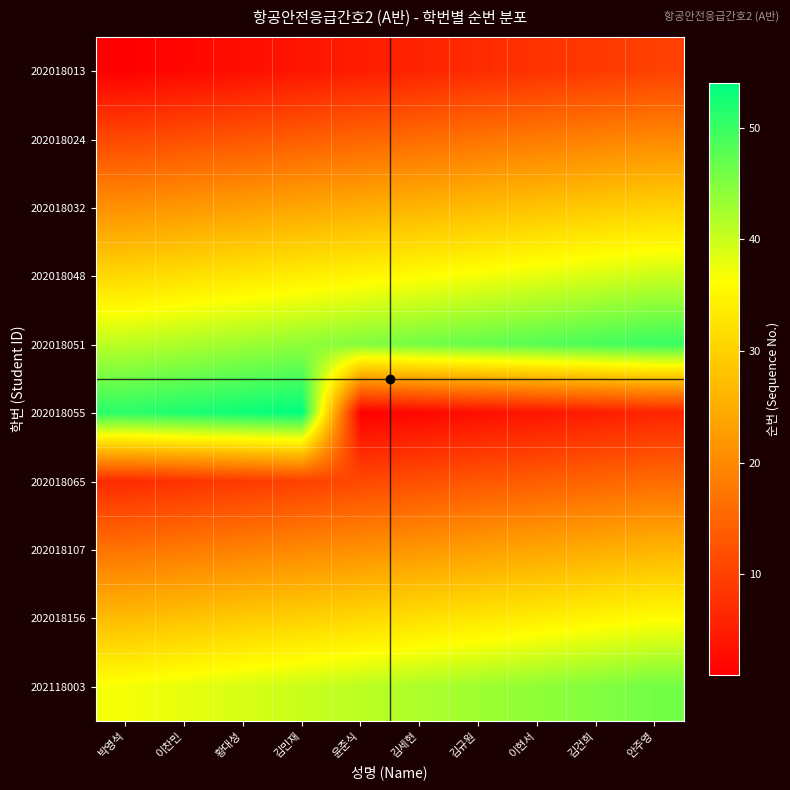

At which category does the chart reach its peak across all series?

김민재